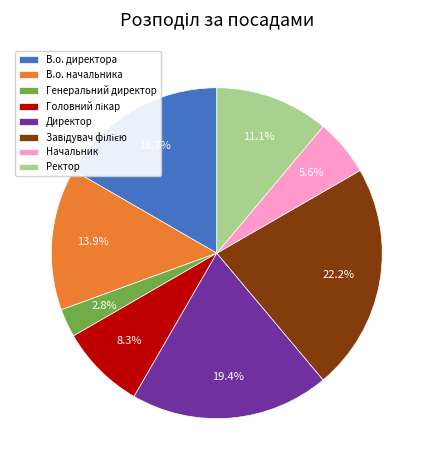

Between В.о. начальника and Начальник, which is larger?

В.о. начальника